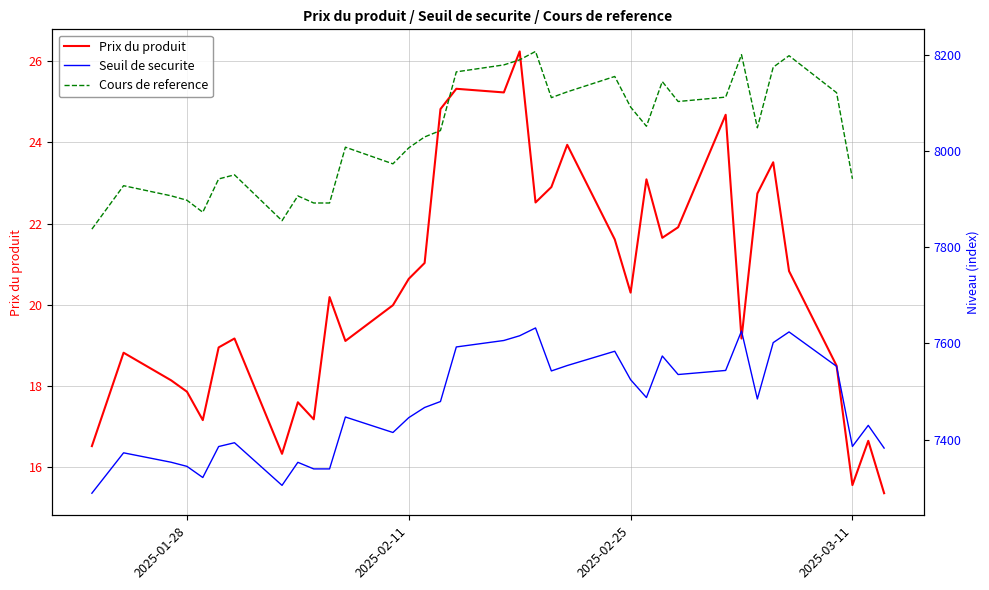

Is the value of Cours de reference at 11 greater than the value of Prix du produit at 31?

Yes